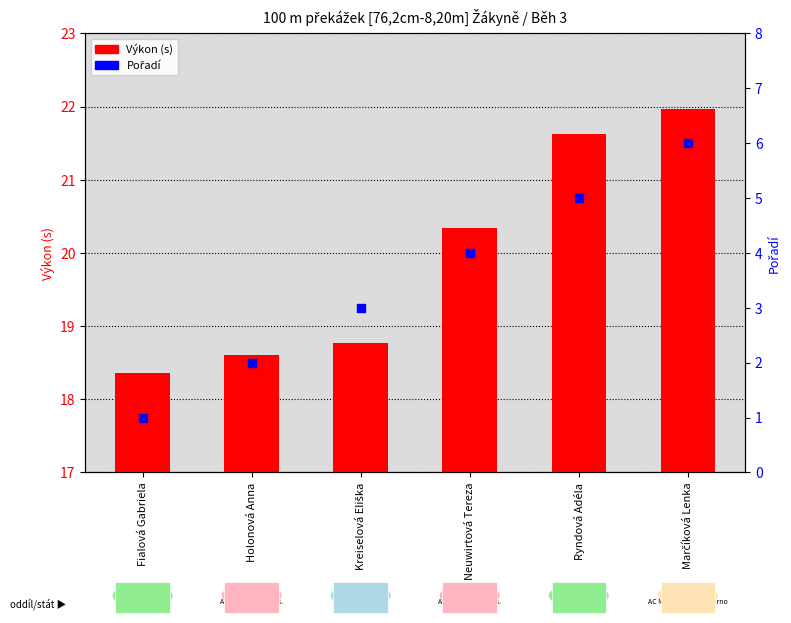

Which series reaches the maximum Y coordinate?

Výkon (s)